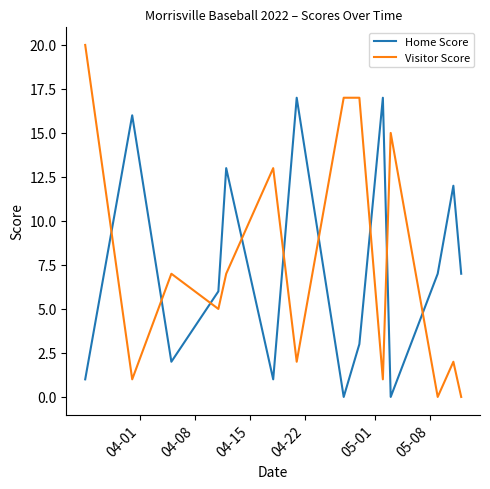

List the series in order of their peak value, lowest first.

Home Score, Visitor Score